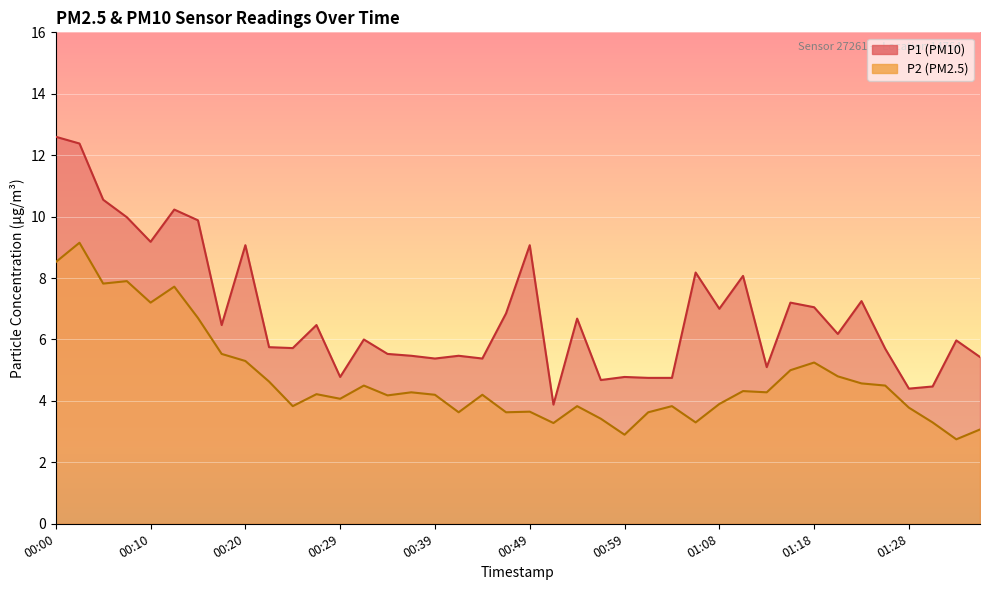

Between 00:42 and 01:11, which series saw the biggest shift?

P1